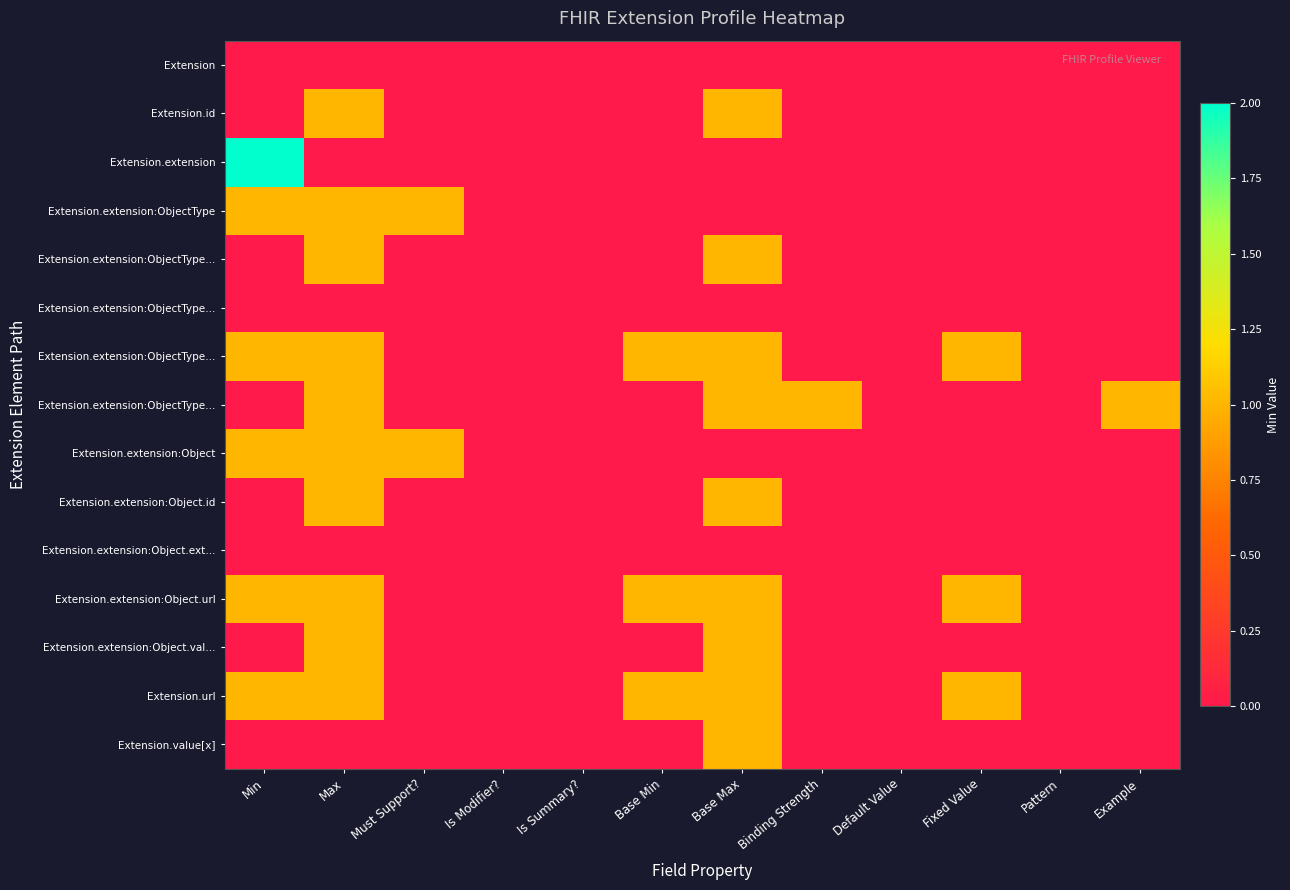

What is the greatest value displayed?

2